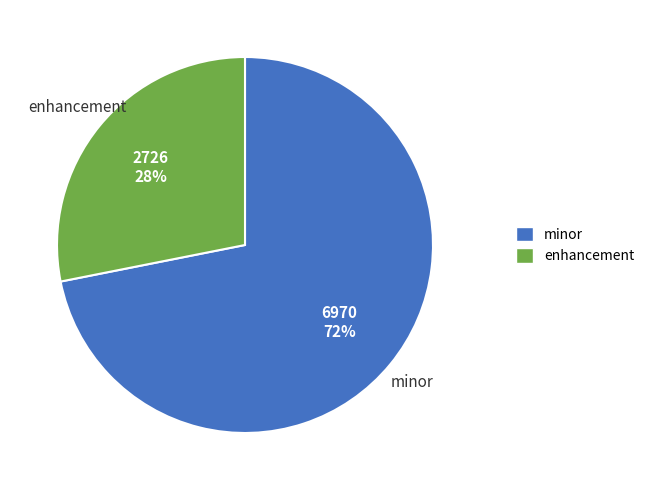

Do minor and enhancement together represent more than half of the pie?

Yes